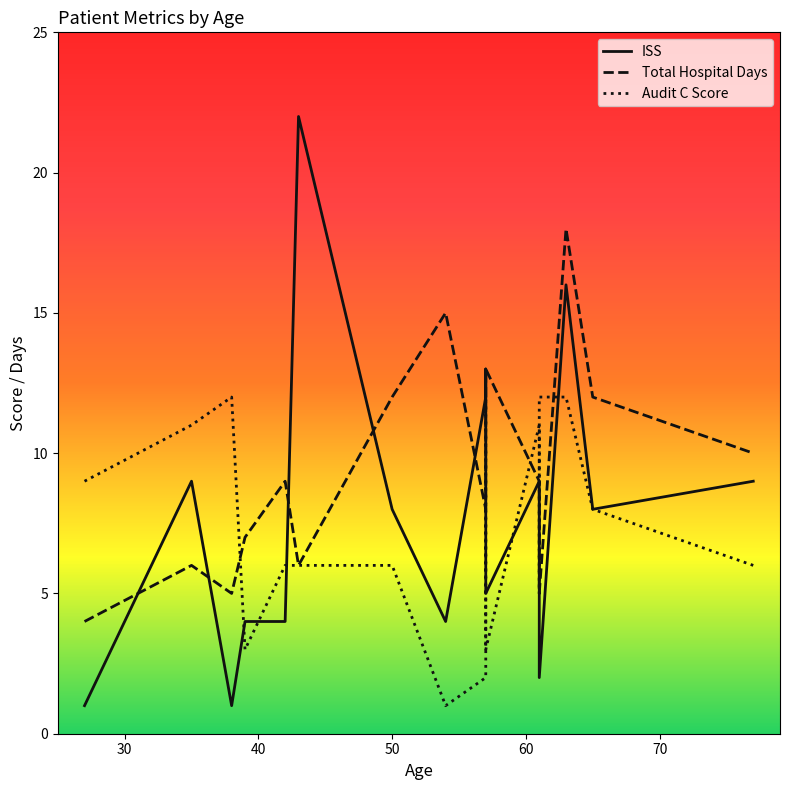

True or false: Audit C Score has more than 0 points higher than both neighbors.

True